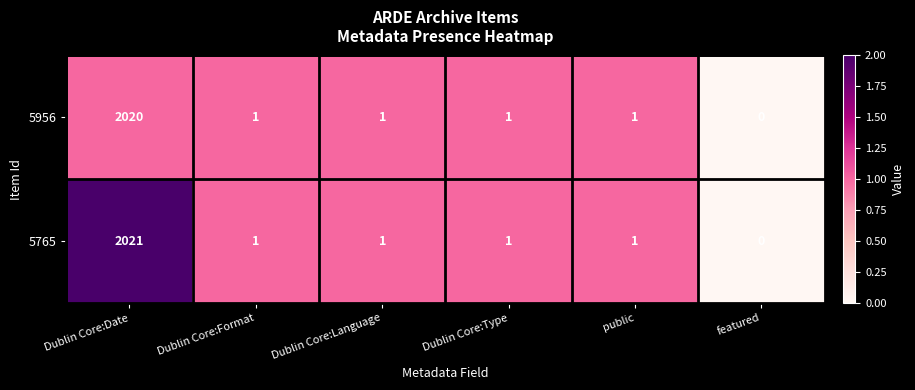

Which label corresponds to the largest value in the chart?

Dublin Core:Date